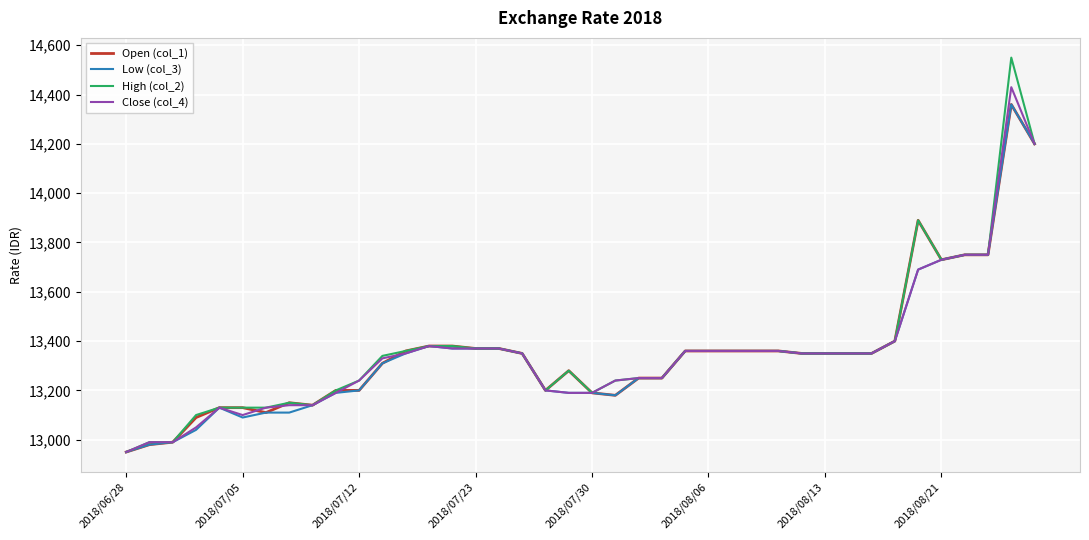

What is the lowest value of the Low (col_3) series?

12950